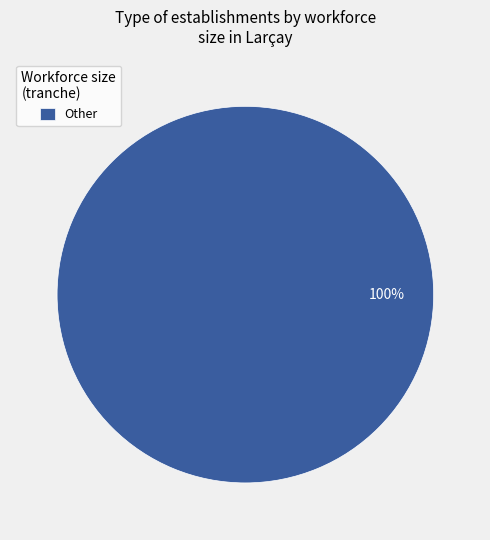

True or false: Other accounts for 100% of the total.

True